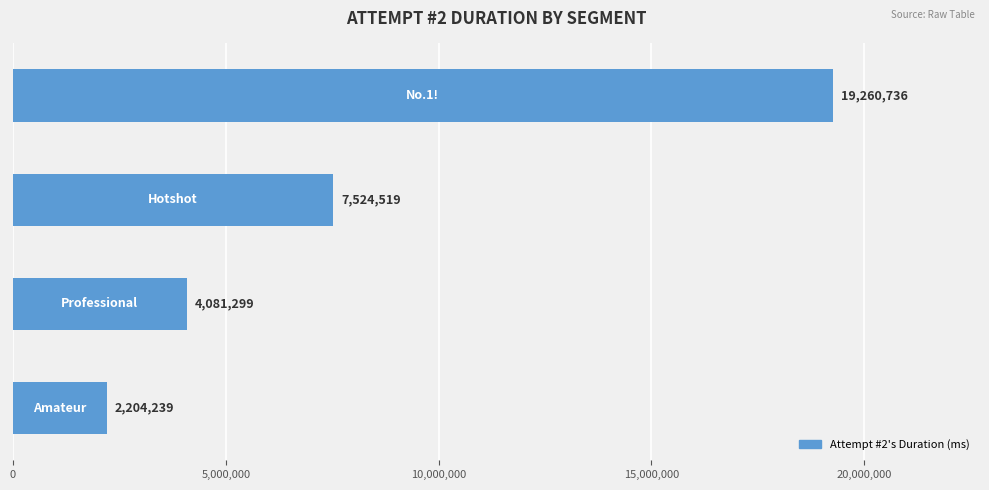

What is the average value?

8267698